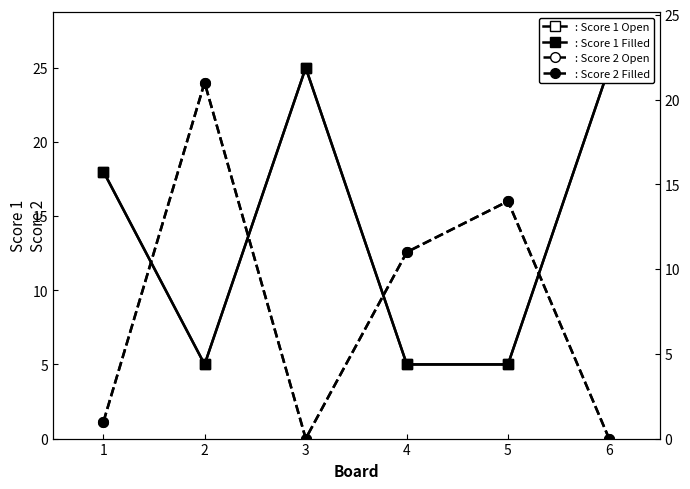

What is the spread (max minus min) of values at 2?

16